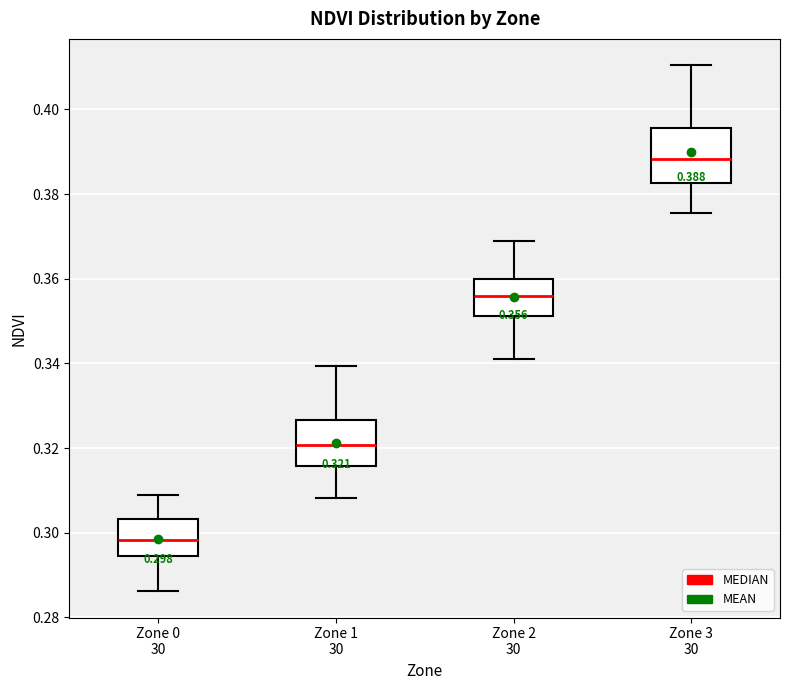

Which box has the highest median line?

Zone 3 30